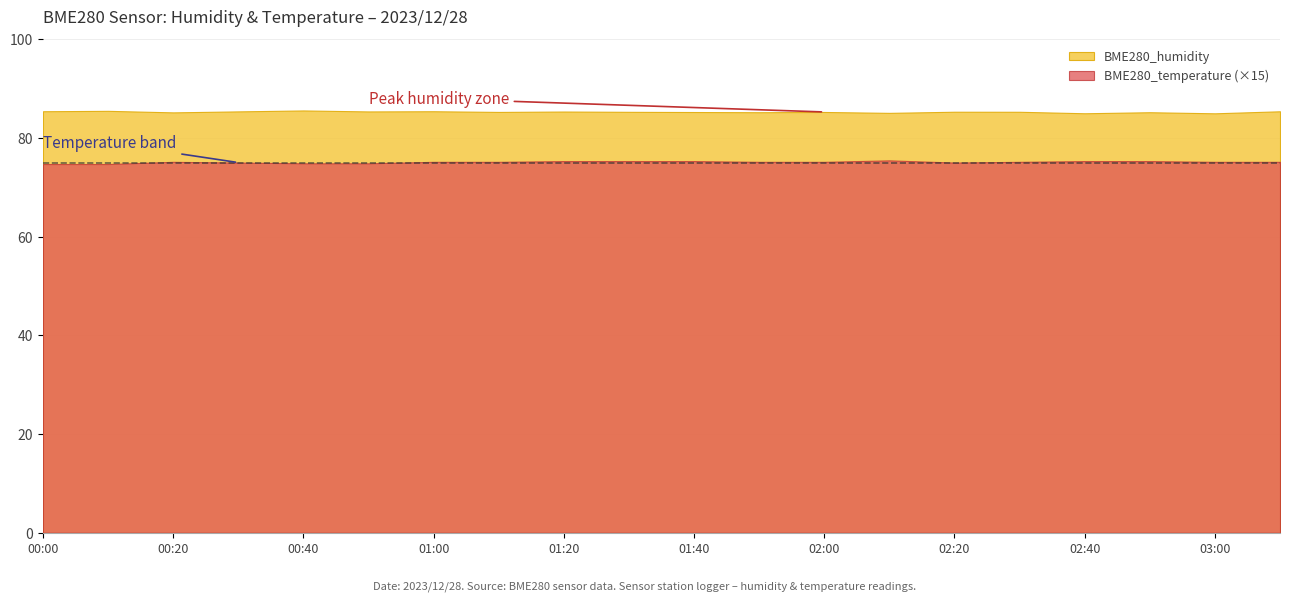

What is the lowest value of the BME280_humidity series?

85.0